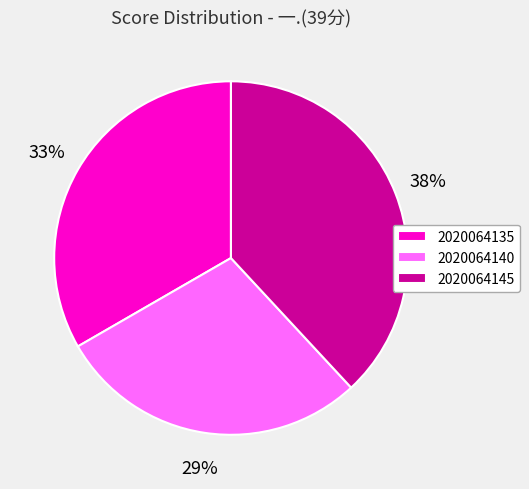

What is the largest slice in the pie chart?

2020064145